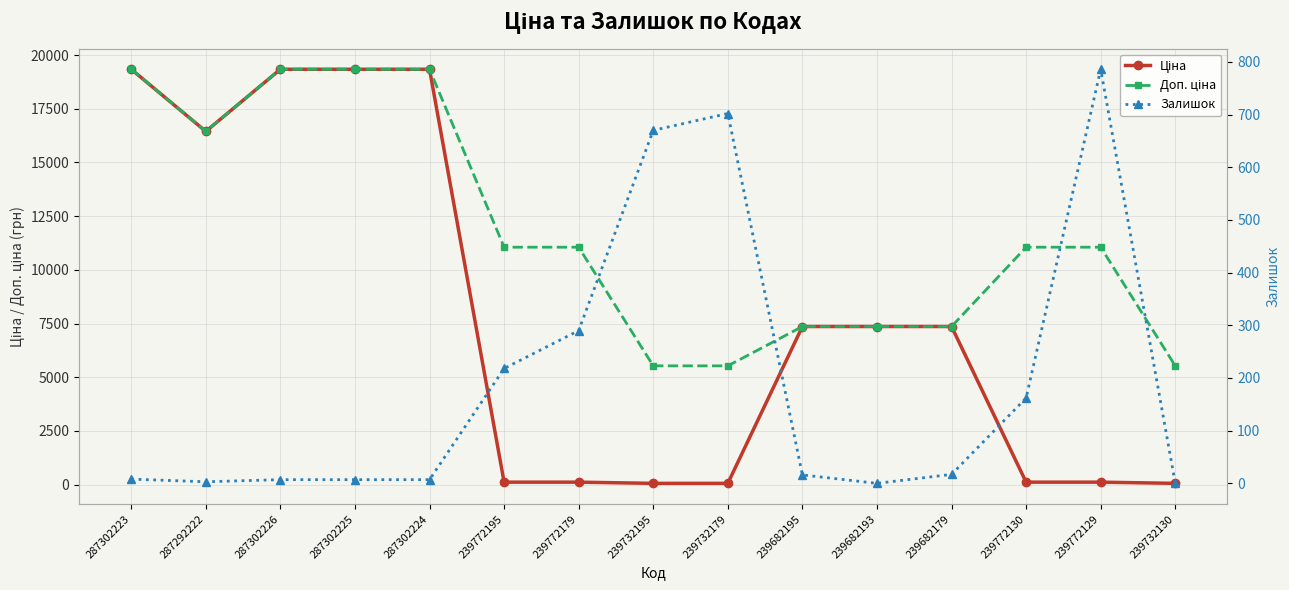

How many distinct data groups are displayed?

3